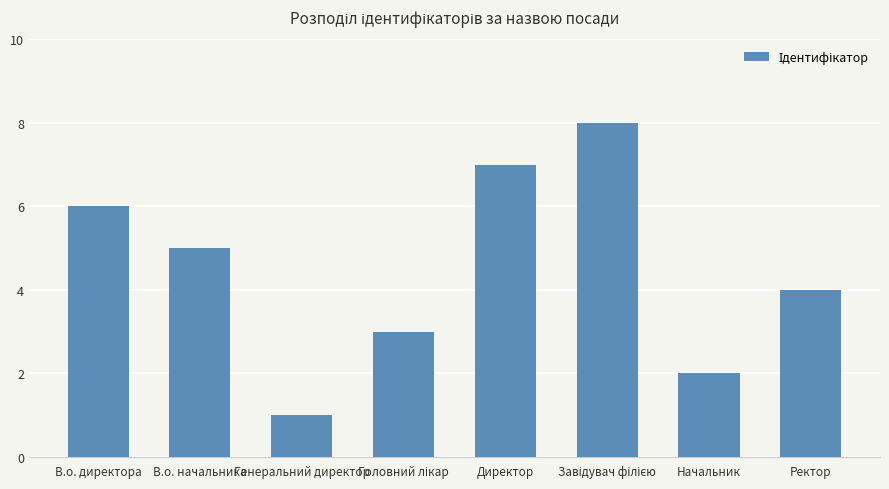

What is the sum of all values?

36